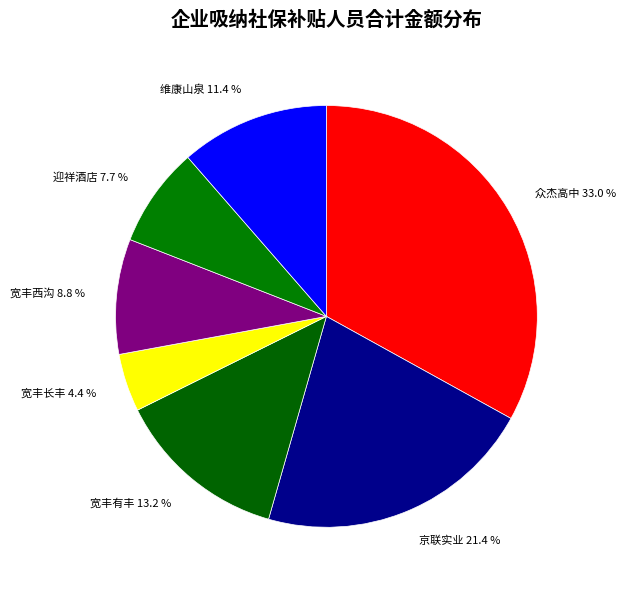

To the nearest percent, what is the average slice percentage?

14%